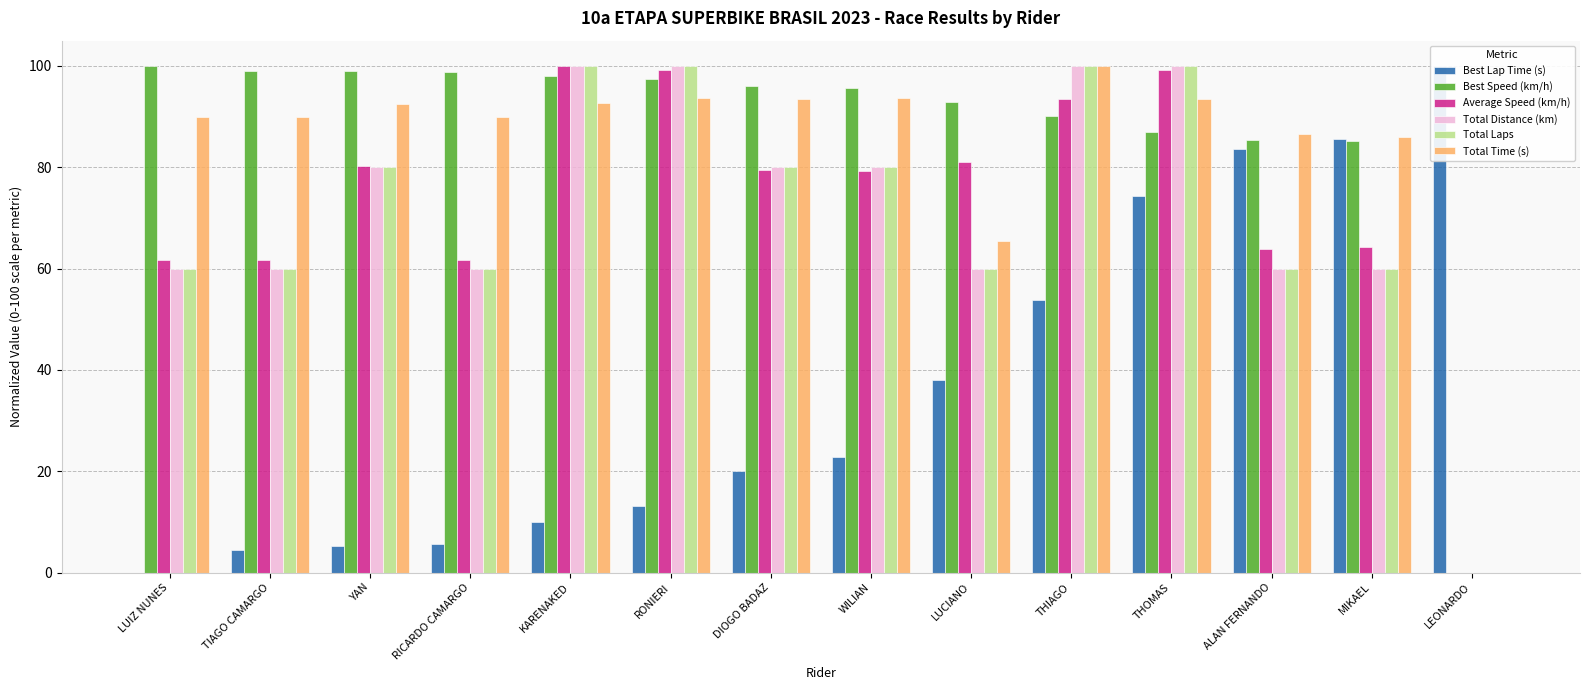

Between THIAGO and DIOGO BADAZ, which is larger?

THIAGO